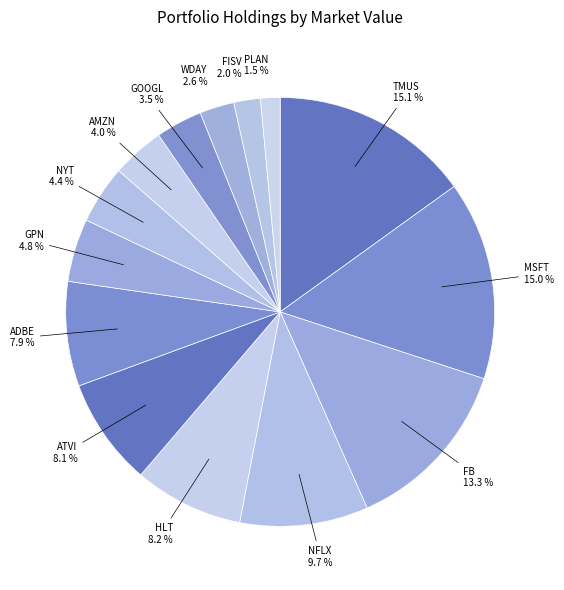

Does GPN account for over 50% of the chart?

No